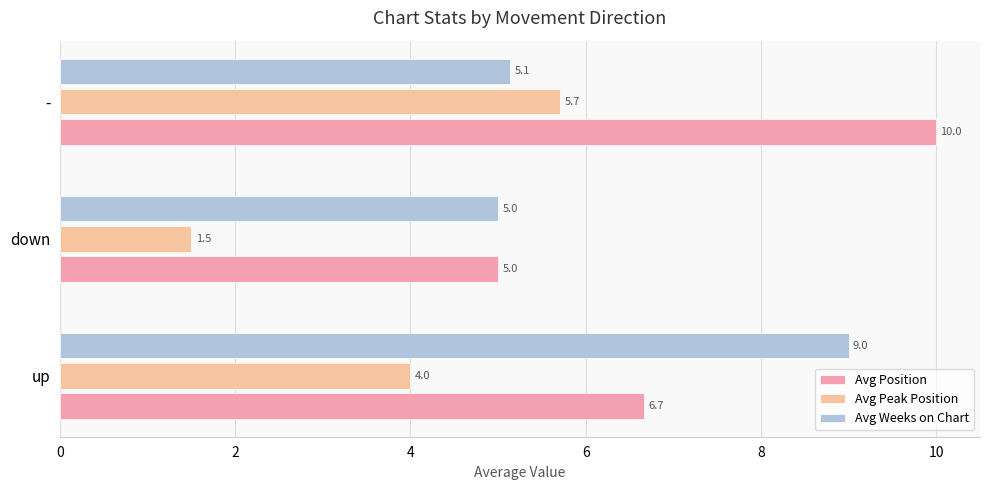

At which category is the sum across all series the highest?

-